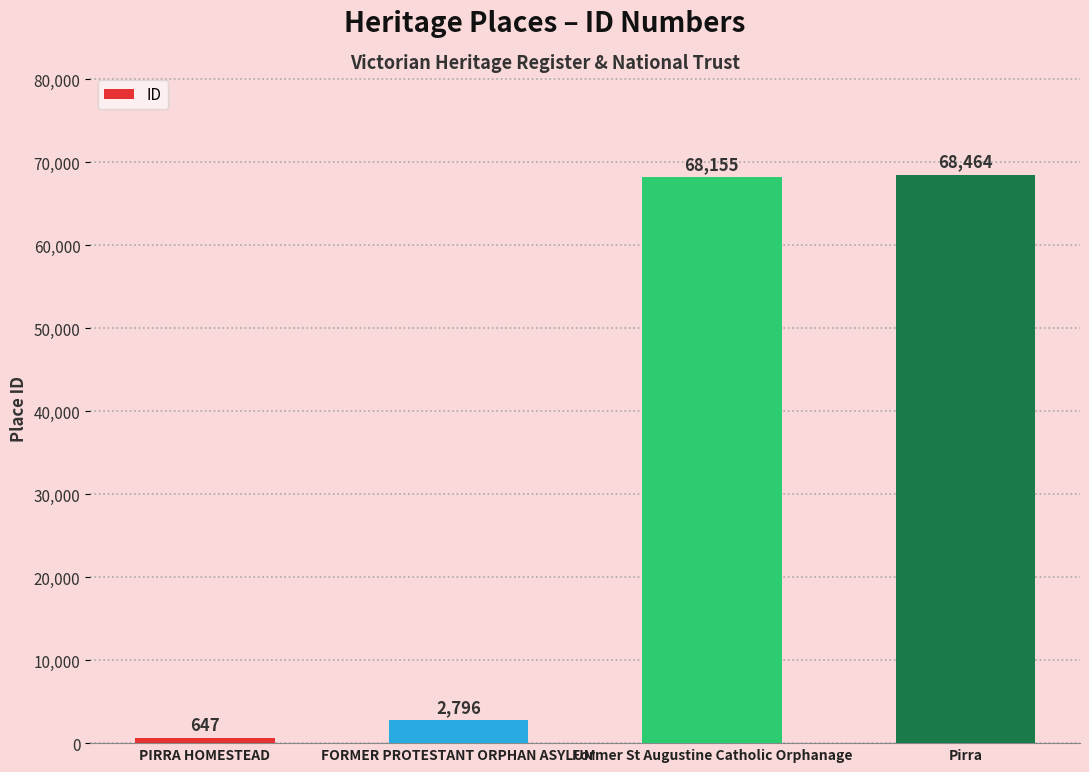

Which label corresponds to the largest value in the chart?

Pirra